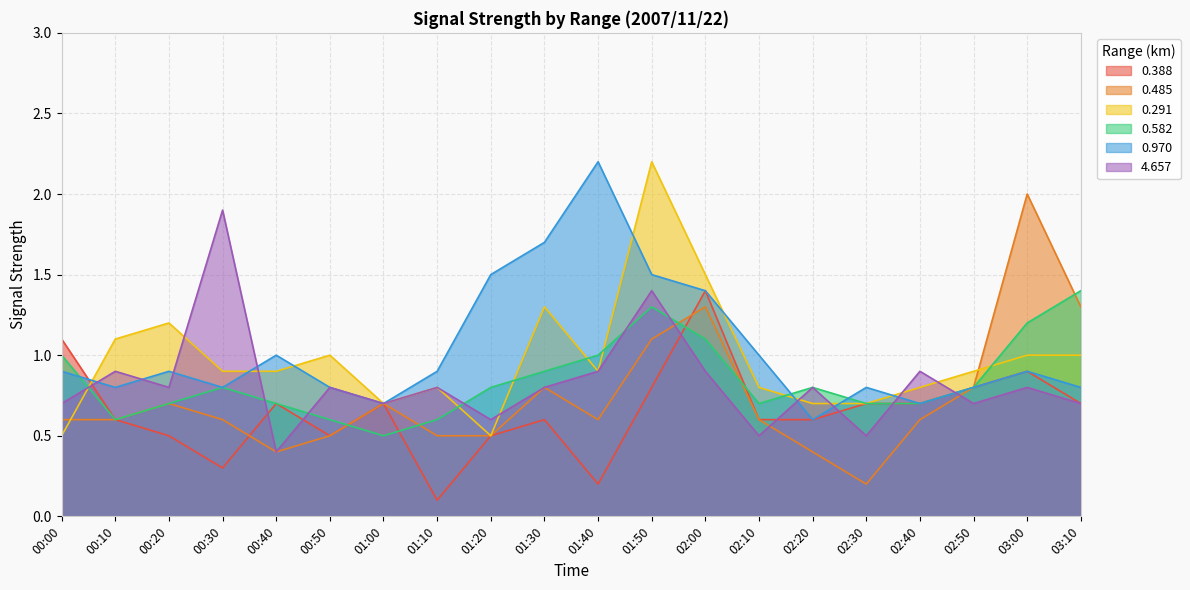

At which label does 0.388 reach its minimum?

01:10